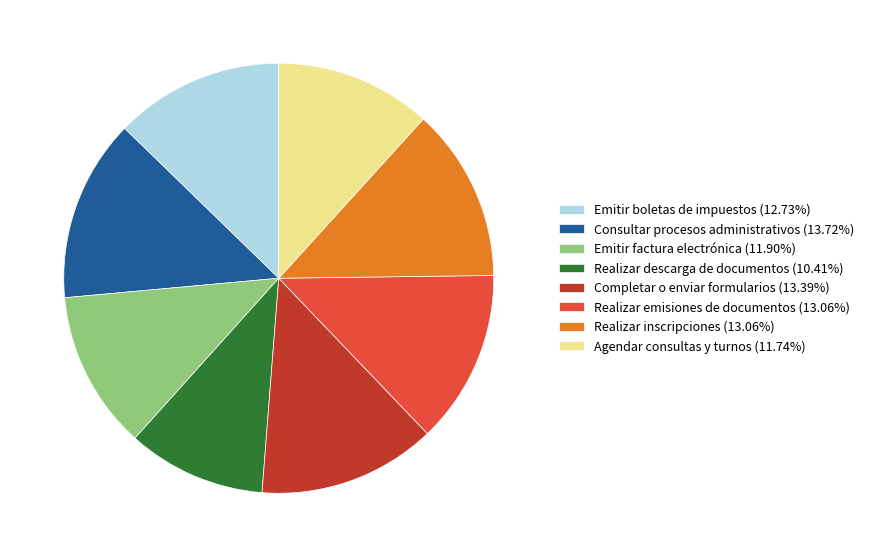

Approximately how many times larger is the value at Emitir factura electrónica (11.90%) compared to Realizar emisiones de documentos (13.06%)?

0.9